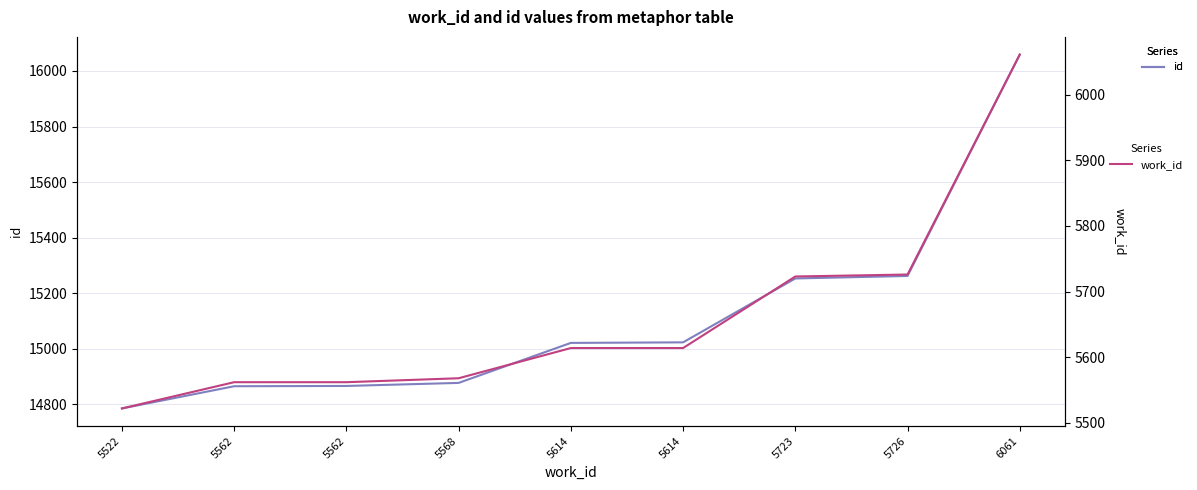

Is this an area chart (filled region under the line)?

No